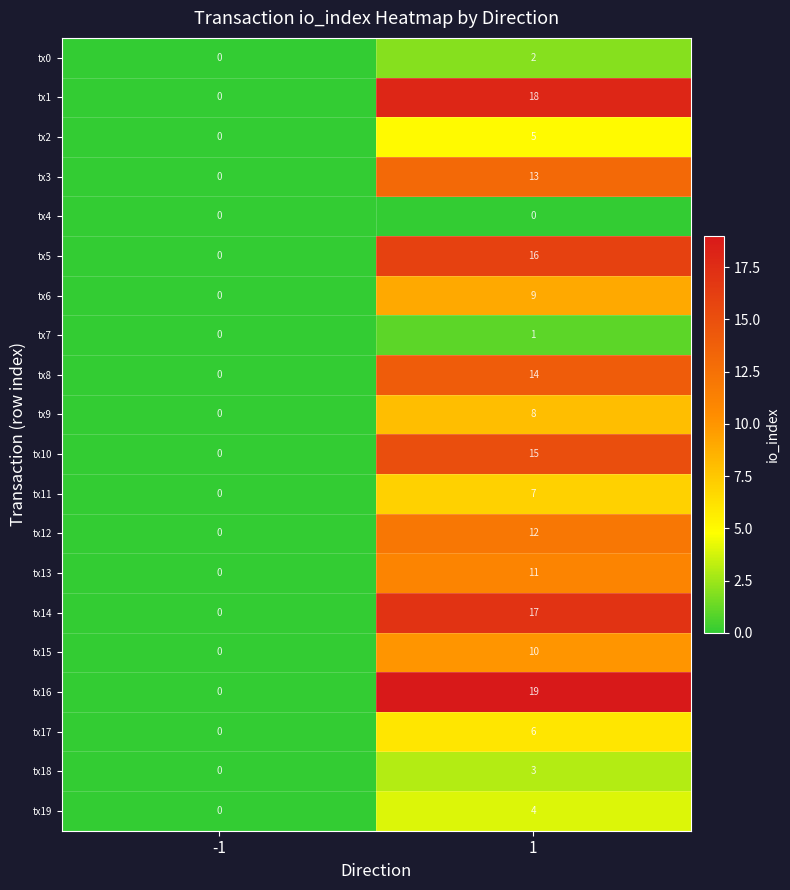

Which series has the widest spread of values?

tx16